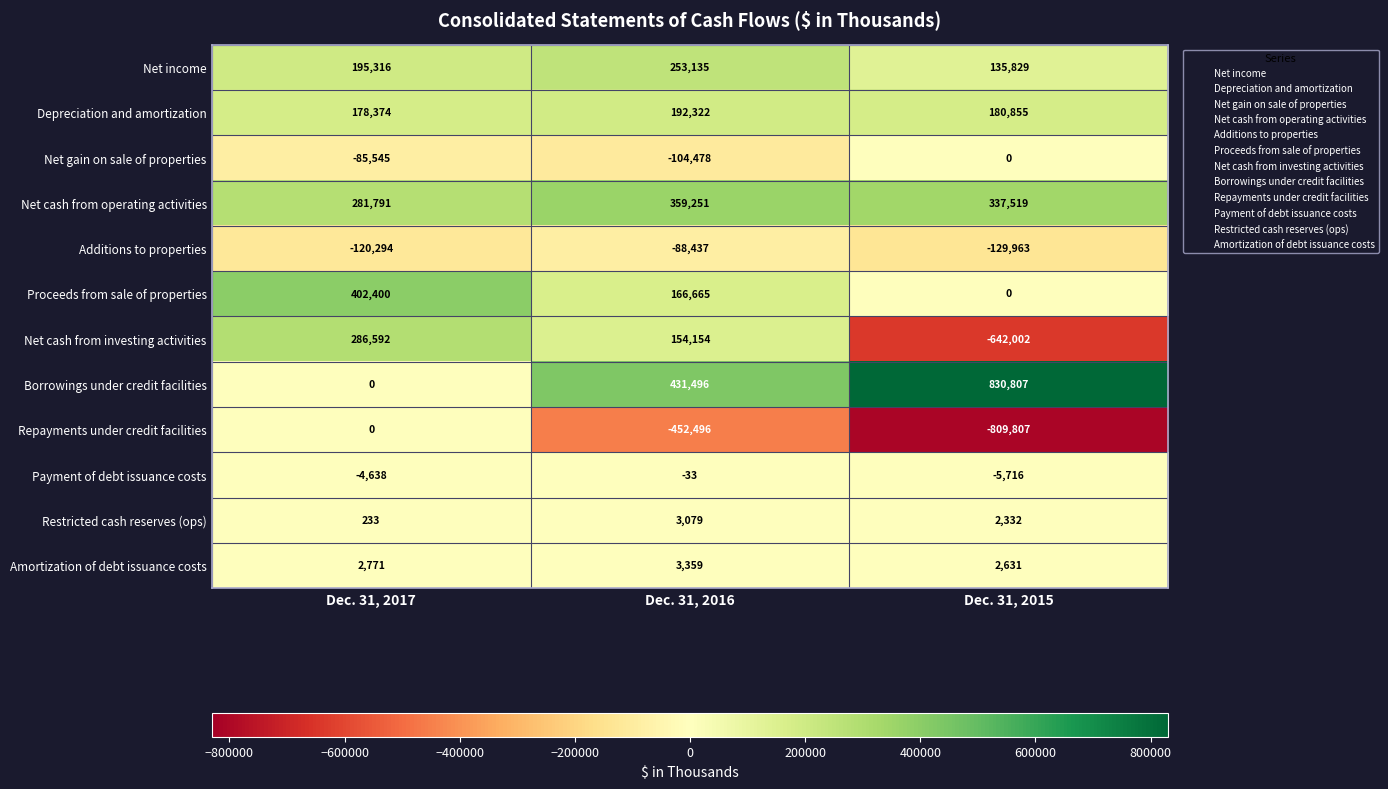

At Dec. 31, 2016, list the series in order from smallest to largest.

Repayments under credit facilities, Net gain on sale of properties, Additions to properties, Payment of debt issuance costs, Restricted cash reserves (ops), Amortization of debt issuance costs, Net cash from investing activities, Proceeds from sale of properties, Depreciation and amortization, Net income, Net cash from operating activities, Borrowings under credit facilities